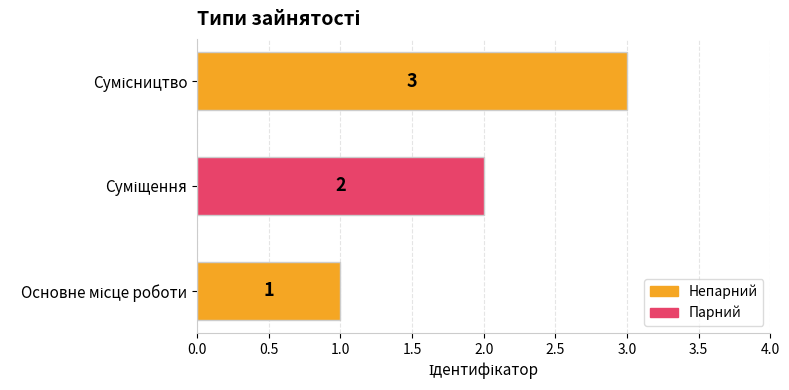

What is the sum of all values?

6